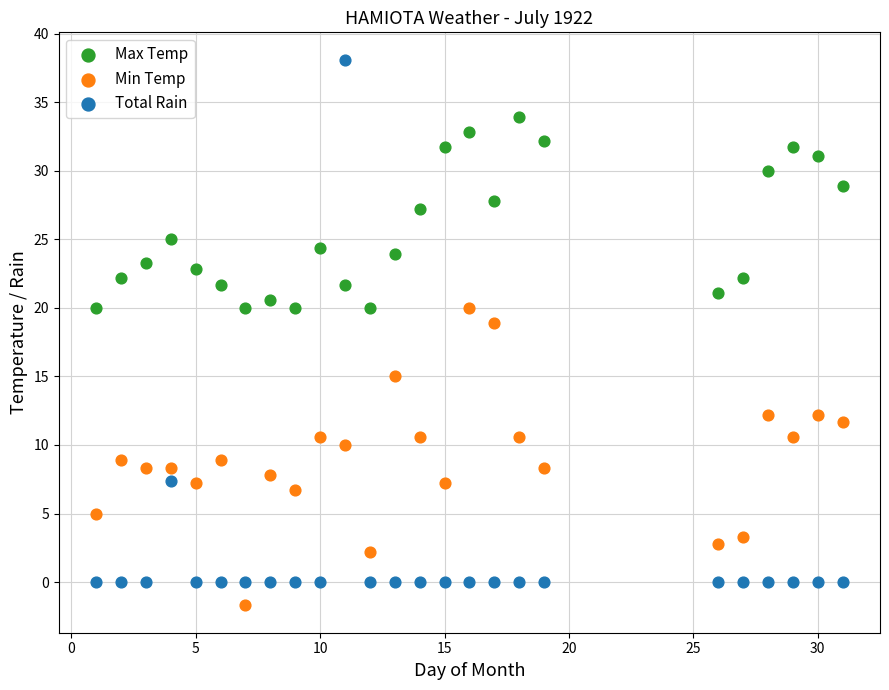

Which series reaches the maximum Y coordinate?

Total Rain